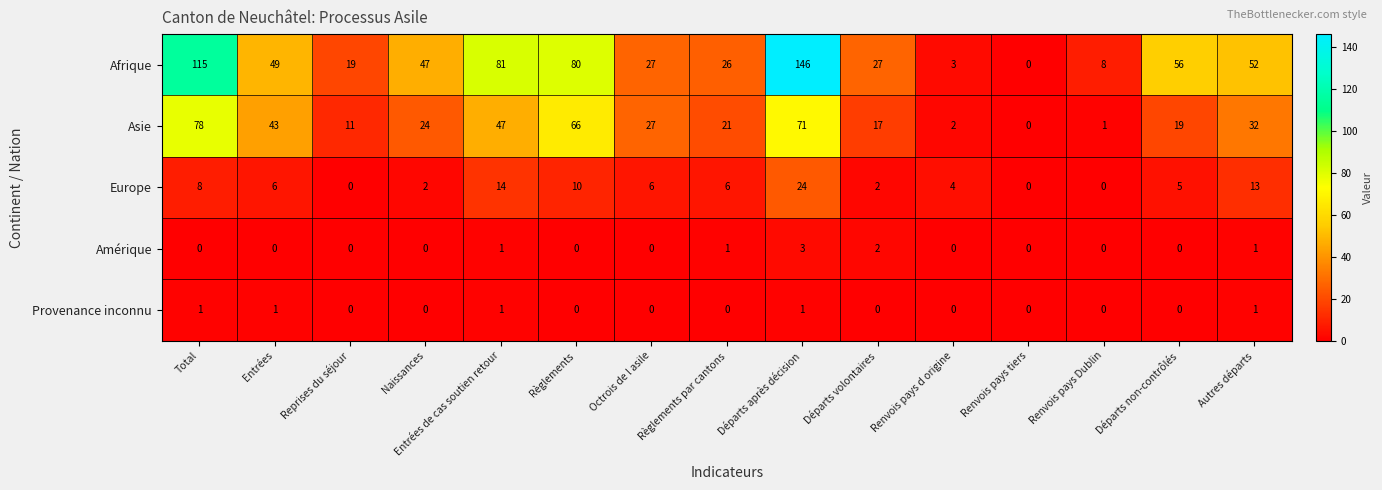

True or false: Asie has a value of 66 at Règlements.

True